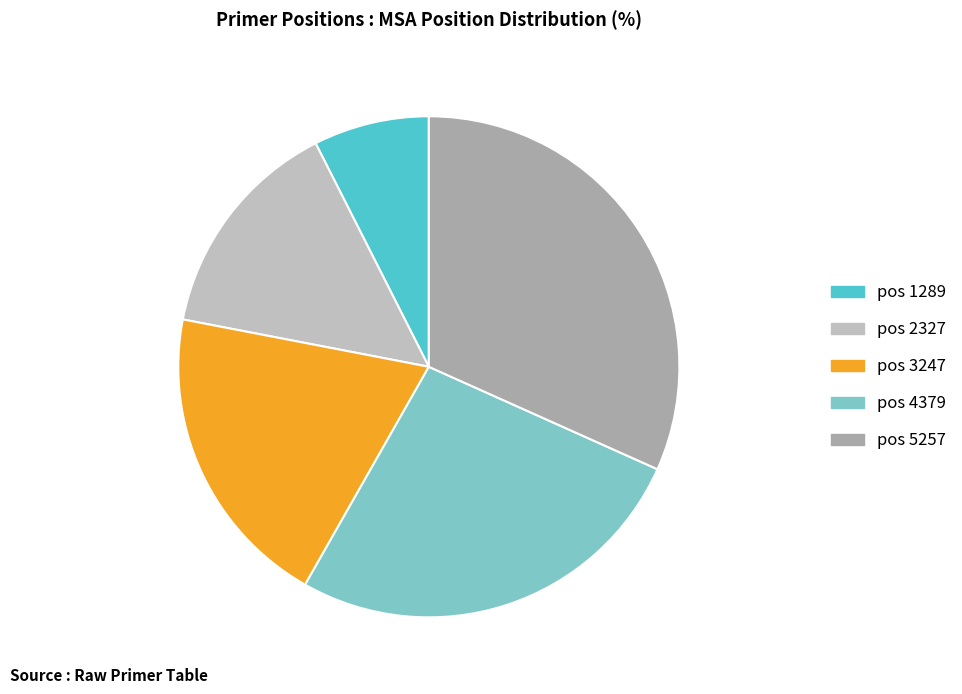

True or false: pos 2327 accounts for 27% of the total.

False